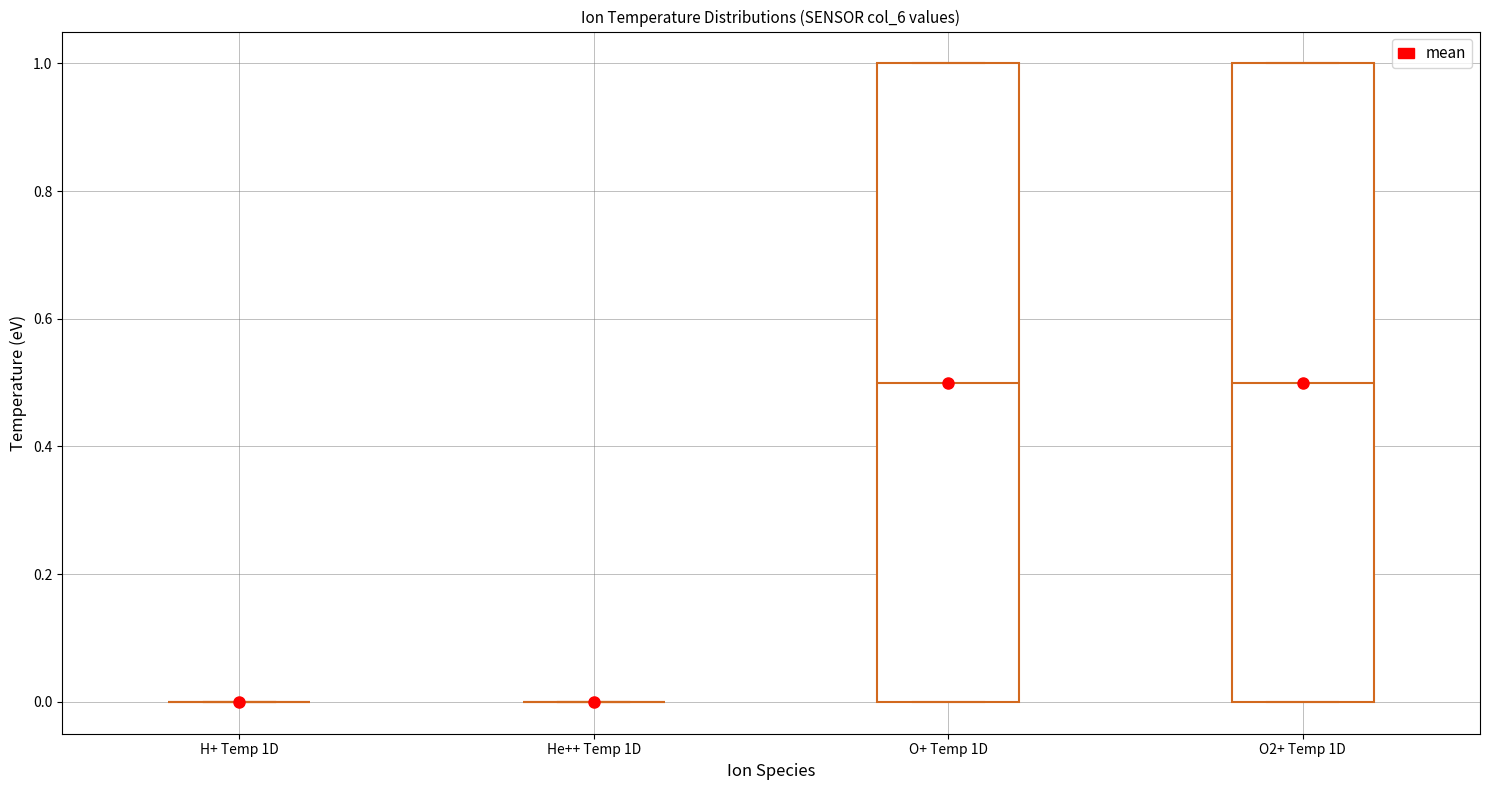

Reading left to right, read every box against the y-axis: the position of its median line, the range the box covers, and the ends of its whiskers. The values are not printed on the chart, so give them approximately, as read against the axis.

H+ Temp 1D: box collapsed to a line at 0.0, whiskers 0.0 to 0.0
He++ Temp 1D: box collapsed to a line at 0.0, whiskers 0.0 to 0.0
O+ Temp 1D: median 0.5, box 0.0 to 1.0, whiskers 0.0 to 1.0
O2+ Temp 1D: median 0.5, box 0.0 to 1.0, whiskers 0.0 to 1.0